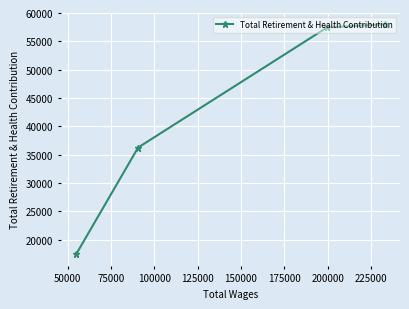

What is the difference between the maximum and minimum values?

40581.0